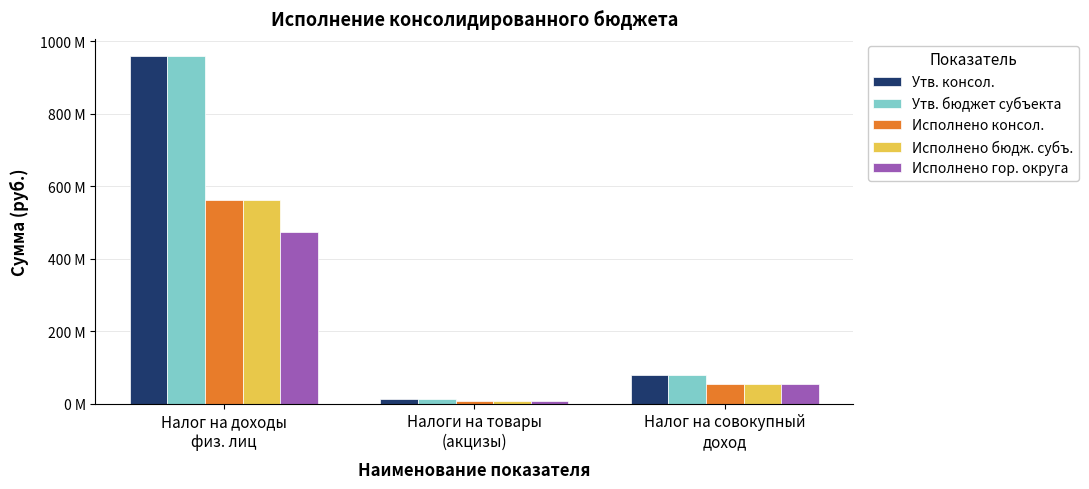

Reading left to right, transcribe all the data shown in this chart.

Утв. консол.: Налог на доходы
физ. лиц=959194035.9	Налоги на товары
(акцизы)=13645000.0	Налог на совокупный
доход=79881696.0
Утв. бюджет субъекта: Налог на доходы
физ. лиц=959194035.9	Налоги на товары
(акцизы)=13645000.0	Налог на совокупный
доход=79881696.0
Исполнено консол.: Налог на доходы
физ. лиц=561996875.0	Налоги на товары
(акцизы)=8349799.9	Налог на совокупный
доход=52979727.0
Исполнено бюдж. субъ.: Налог на доходы
физ. лиц=561996875.0	Налоги на товары
(акцизы)=8349799.9	Налог на совокупный
доход=52979727.0
Исполнено гор. округа: Налог на доходы
физ. лиц=474103892.8	Налоги на товары
(акцизы)=8349799.9	Налог на совокупный
доход=52687632.4